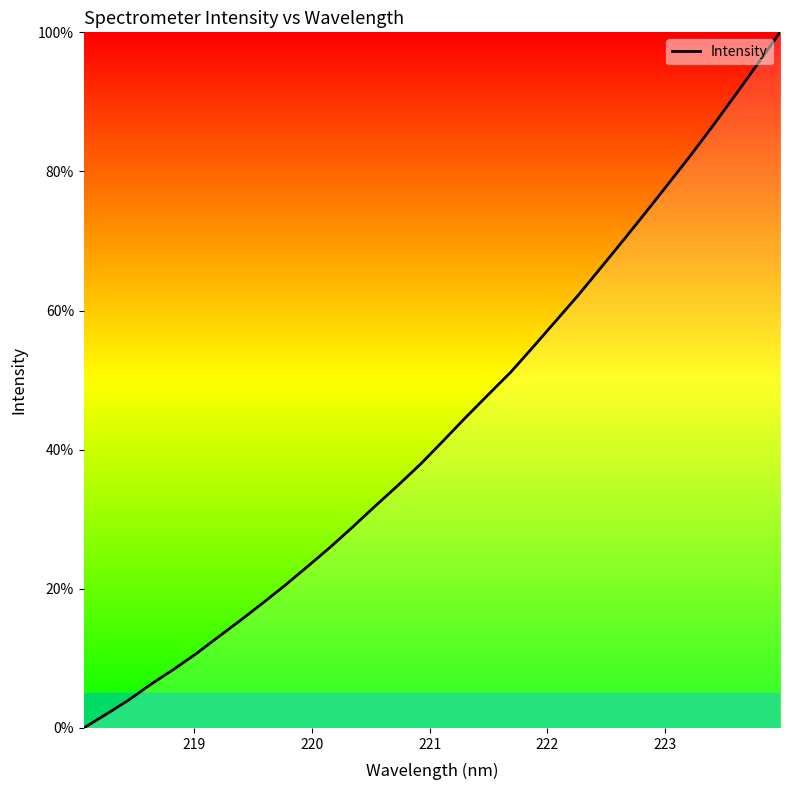

What is the difference between the maximum and minimum values?

100.0